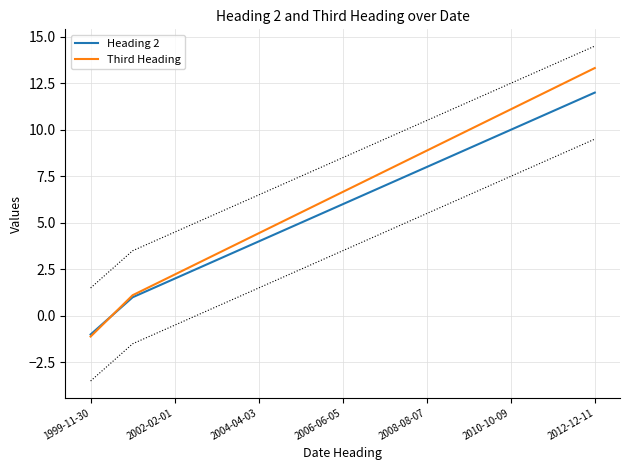

Reading left to right, what are all the values shown in this chart?

Heading 2: -1.0	1.0	2.0	3.0	4.0	5.0	6.0	7.0	8.0	9.0	10.0	11.0	12.0
Third Heading: -1.1	1.1	2.2	3.3	4.4	5.5	6.7	7.8	8.9	10.0	11.1	12.2	13.3